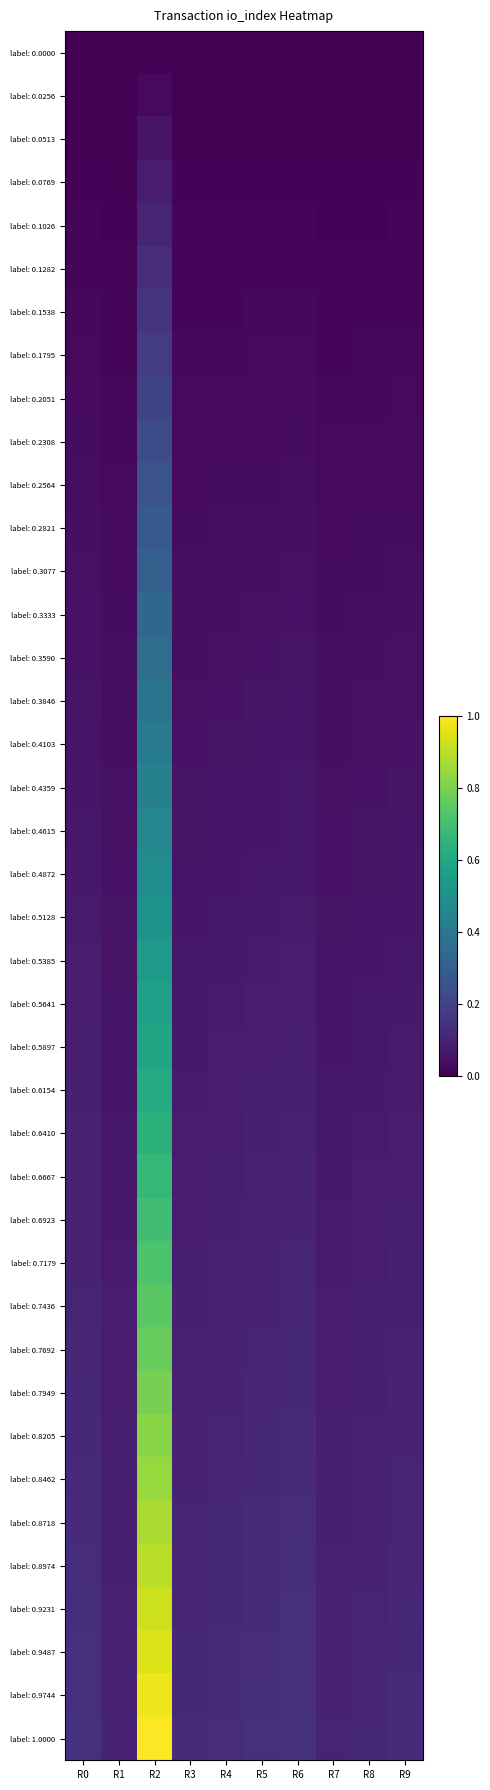

Reading right to left, extract all data points from this chart.

label: 0.0000: R9=0.0	R8=0.0	R7=0.0	R6=0.0	R5=0.0	R4=0.0	R3=0.0	R2=0.0	R1=0.0	R0=0.0
label: 0.0256: R9=0.0	R8=0.0	R7=0.0	R6=0.0	R5=0.0	R4=0.0	R3=0.0	R2=0.0	R1=0.0	R0=0.0
label: 0.0513: R9=0.0	R8=0.0	R7=0.0	R6=0.0	R5=0.0	R4=0.0	R3=0.0	R2=0.1	R1=0.0	R0=0.0
label: 0.0769: R9=0.0	R8=0.0	R7=0.0	R6=0.0	R5=0.0	R4=0.0	R3=0.0	R2=0.1	R1=0.0	R0=0.0
label: 0.1026: R9=0.0	R8=0.0	R7=0.0	R6=0.0	R5=0.0	R4=0.0	R3=0.0	R2=0.1	R1=0.0	R0=0.0
label: 0.1282: R9=0.0	R8=0.0	R7=0.0	R6=0.0	R5=0.0	R4=0.0	R3=0.0	R2=0.1	R1=0.0	R0=0.0
label: 0.1538: R9=0.0	R8=0.0	R7=0.0	R6=0.0	R5=0.0	R4=0.0	R3=0.0	R2=0.2	R1=0.0	R0=0.0
label: 0.1795: R9=0.0	R8=0.0	R7=0.0	R6=0.0	R5=0.0	R4=0.0	R3=0.0	R2=0.2	R1=0.0	R0=0.0
label: 0.2051: R9=0.0	R8=0.0	R7=0.0	R6=0.0	R5=0.0	R4=0.0	R3=0.0	R2=0.2	R1=0.0	R0=0.0
label: 0.2308: R9=0.0	R8=0.0	R7=0.0	R6=0.0	R5=0.0	R4=0.0	R3=0.0	R2=0.2	R1=0.0	R0=0.0
label: 0.2564: R9=0.0	R8=0.0	R7=0.0	R6=0.0	R5=0.0	R4=0.0	R3=0.0	R2=0.3	R1=0.0	R0=0.0
label: 0.2821: R9=0.0	R8=0.0	R7=0.0	R6=0.0	R5=0.0	R4=0.0	R3=0.0	R2=0.3	R1=0.0	R0=0.0
label: 0.3077: R9=0.0	R8=0.0	R7=0.0	R6=0.0	R5=0.0	R4=0.0	R3=0.0	R2=0.3	R1=0.0	R0=0.0
label: 0.3333: R9=0.0	R8=0.0	R7=0.0	R6=0.0	R5=0.0	R4=0.0	R3=0.0	R2=0.3	R1=0.0	R0=0.0
label: 0.3590: R9=0.0	R8=0.0	R7=0.0	R6=0.1	R5=0.0	R4=0.0	R3=0.0	R2=0.4	R1=0.0	R0=0.1
label: 0.3846: R9=0.0	R8=0.0	R7=0.0	R6=0.1	R5=0.1	R4=0.0	R3=0.0	R2=0.4	R1=0.0	R0=0.1
label: 0.4103: R9=0.0	R8=0.0	R7=0.0	R6=0.1	R5=0.1	R4=0.1	R3=0.0	R2=0.4	R1=0.0	R0=0.1
label: 0.4359: R9=0.1	R8=0.0	R7=0.0	R6=0.1	R5=0.1	R4=0.1	R3=0.1	R2=0.4	R1=0.0	R0=0.1
label: 0.4615: R9=0.1	R8=0.1	R7=0.0	R6=0.1	R5=0.1	R4=0.1	R3=0.1	R2=0.5	R1=0.0	R0=0.1
label: 0.4872: R9=0.1	R8=0.1	R7=0.1	R6=0.1	R5=0.1	R4=0.1	R3=0.1	R2=0.5	R1=0.0	R0=0.1
label: 0.5128: R9=0.1	R8=0.1	R7=0.1	R6=0.1	R5=0.1	R4=0.1	R3=0.1	R2=0.5	R1=0.1	R0=0.1
label: 0.5385: R9=0.1	R8=0.1	R7=0.1	R6=0.1	R5=0.1	R4=0.1	R3=0.1	R2=0.5	R1=0.1	R0=0.1
label: 0.5641: R9=0.1	R8=0.1	R7=0.1	R6=0.1	R5=0.1	R4=0.1	R3=0.1	R2=0.6	R1=0.1	R0=0.1
label: 0.5897: R9=0.1	R8=0.1	R7=0.1	R6=0.1	R5=0.1	R4=0.1	R3=0.1	R2=0.6	R1=0.1	R0=0.1
label: 0.6154: R9=0.1	R8=0.1	R7=0.1	R6=0.1	R5=0.1	R4=0.1	R3=0.1	R2=0.6	R1=0.1	R0=0.1
label: 0.6410: R9=0.1	R8=0.1	R7=0.1	R6=0.1	R5=0.1	R4=0.1	R3=0.1	R2=0.6	R1=0.1	R0=0.1
label: 0.6667: R9=0.1	R8=0.1	R7=0.1	R6=0.1	R5=0.1	R4=0.1	R3=0.1	R2=0.7	R1=0.1	R0=0.1
label: 0.6923: R9=0.1	R8=0.1	R7=0.1	R6=0.1	R5=0.1	R4=0.1	R3=0.1	R2=0.7	R1=0.1	R0=0.1
label: 0.7179: R9=0.1	R8=0.1	R7=0.1	R6=0.1	R5=0.1	R4=0.1	R3=0.1	R2=0.7	R1=0.1	R0=0.1
label: 0.7436: R9=0.1	R8=0.1	R7=0.1	R6=0.1	R5=0.1	R4=0.1	R3=0.1	R2=0.7	R1=0.1	R0=0.1
label: 0.7692: R9=0.1	R8=0.1	R7=0.1	R6=0.1	R5=0.1	R4=0.1	R3=0.1	R2=0.8	R1=0.1	R0=0.1
label: 0.7949: R9=0.1	R8=0.1	R7=0.1	R6=0.1	R5=0.1	R4=0.1	R3=0.1	R2=0.8	R1=0.1	R0=0.1
label: 0.8205: R9=0.1	R8=0.1	R7=0.1	R6=0.1	R5=0.1	R4=0.1	R3=0.1	R2=0.8	R1=0.1	R0=0.1
label: 0.8462: R9=0.1	R8=0.1	R7=0.1	R6=0.1	R5=0.1	R4=0.1	R3=0.1	R2=0.8	R1=0.1	R0=0.1
label: 0.8718: R9=0.1	R8=0.1	R7=0.1	R6=0.1	R5=0.1	R4=0.1	R3=0.1	R2=0.9	R1=0.1	R0=0.1
label: 0.8974: R9=0.1	R8=0.1	R7=0.1	R6=0.1	R5=0.1	R4=0.1	R3=0.1	R2=0.9	R1=0.1	R0=0.1
label: 0.9231: R9=0.1	R8=0.1	R7=0.1	R6=0.1	R5=0.1	R4=0.1	R3=0.1	R2=0.9	R1=0.1	R0=0.1
label: 0.9487: R9=0.1	R8=0.1	R7=0.1	R6=0.1	R5=0.1	R4=0.1	R3=0.1	R2=0.9	R1=0.1	R0=0.1
label: 0.9744: R9=0.1	R8=0.1	R7=0.1	R6=0.1	R5=0.1	R4=0.1	R3=0.1	R2=1.0	R1=0.1	R0=0.1
label: 1.0000: R9=0.1	R8=0.1	R7=0.1	R6=0.1	R5=0.1	R4=0.1	R3=0.1	R2=1.0	R1=0.1	R0=0.1